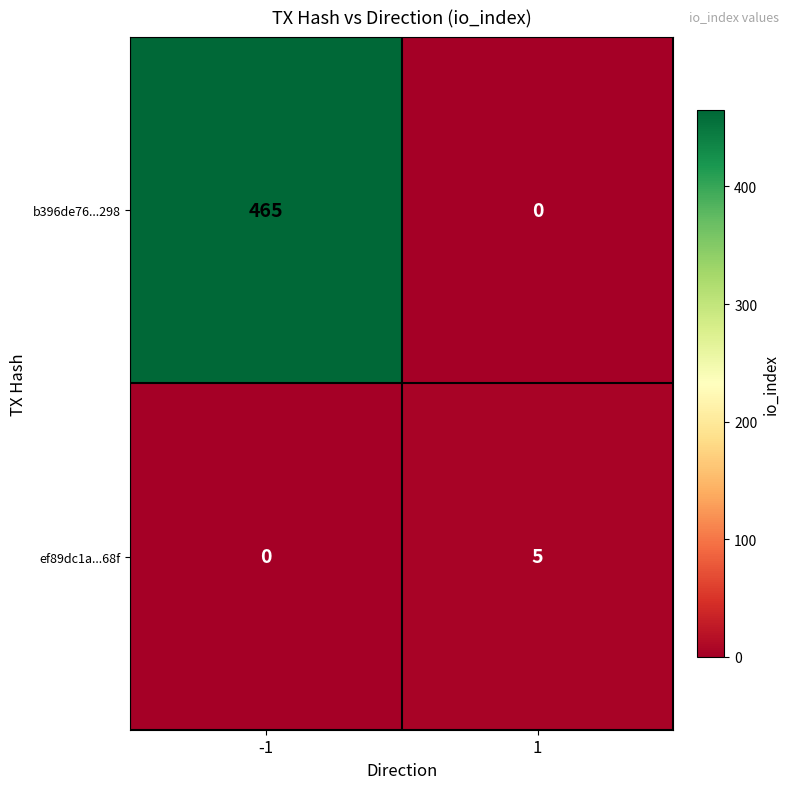

At how many categories does at least one series exceed 77?

1